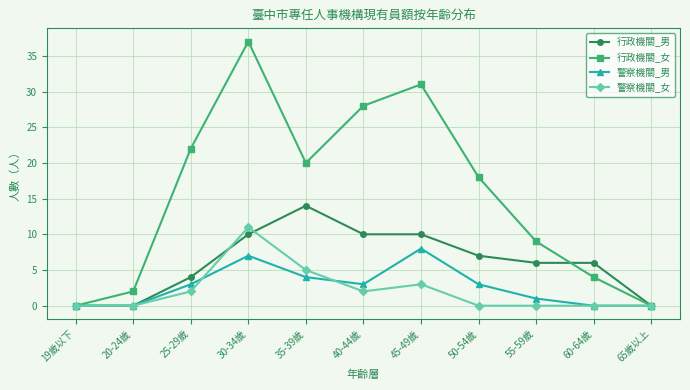

Reading left to right, list all the values displayed in this chart.

行政機關_男: 19歲以下=0	20-24歲=0	25-29歲=4	30-34歲=10	35-39歲=14	40-44歲=10	45-49歲=10	50-54歲=7	55-59歲=6	60-64歲=6	65歲以上=0
行政機關_女: 19歲以下=0	20-24歲=2	25-29歲=22	30-34歲=37	35-39歲=20	40-44歲=28	45-49歲=31	50-54歲=18	55-59歲=9	60-64歲=4	65歲以上=0
警察機關_男: 19歲以下=0	20-24歲=0	25-29歲=3	30-34歲=7	35-39歲=4	40-44歲=3	45-49歲=8	50-54歲=3	55-59歲=1	60-64歲=0	65歲以上=0
警察機關_女: 19歲以下=0	20-24歲=0	25-29歲=2	30-34歲=11	35-39歲=5	40-44歲=2	45-49歲=3	50-54歲=0	55-59歲=0	60-64歲=0	65歲以上=0